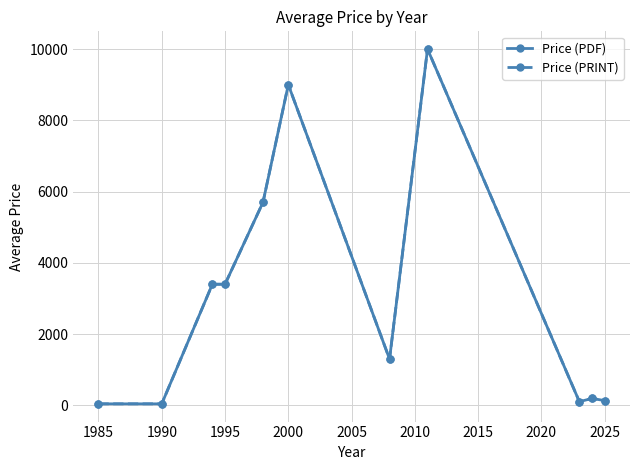

What is the difference between the maximum and minimum values in the Price (PRINT) series?

9957.0